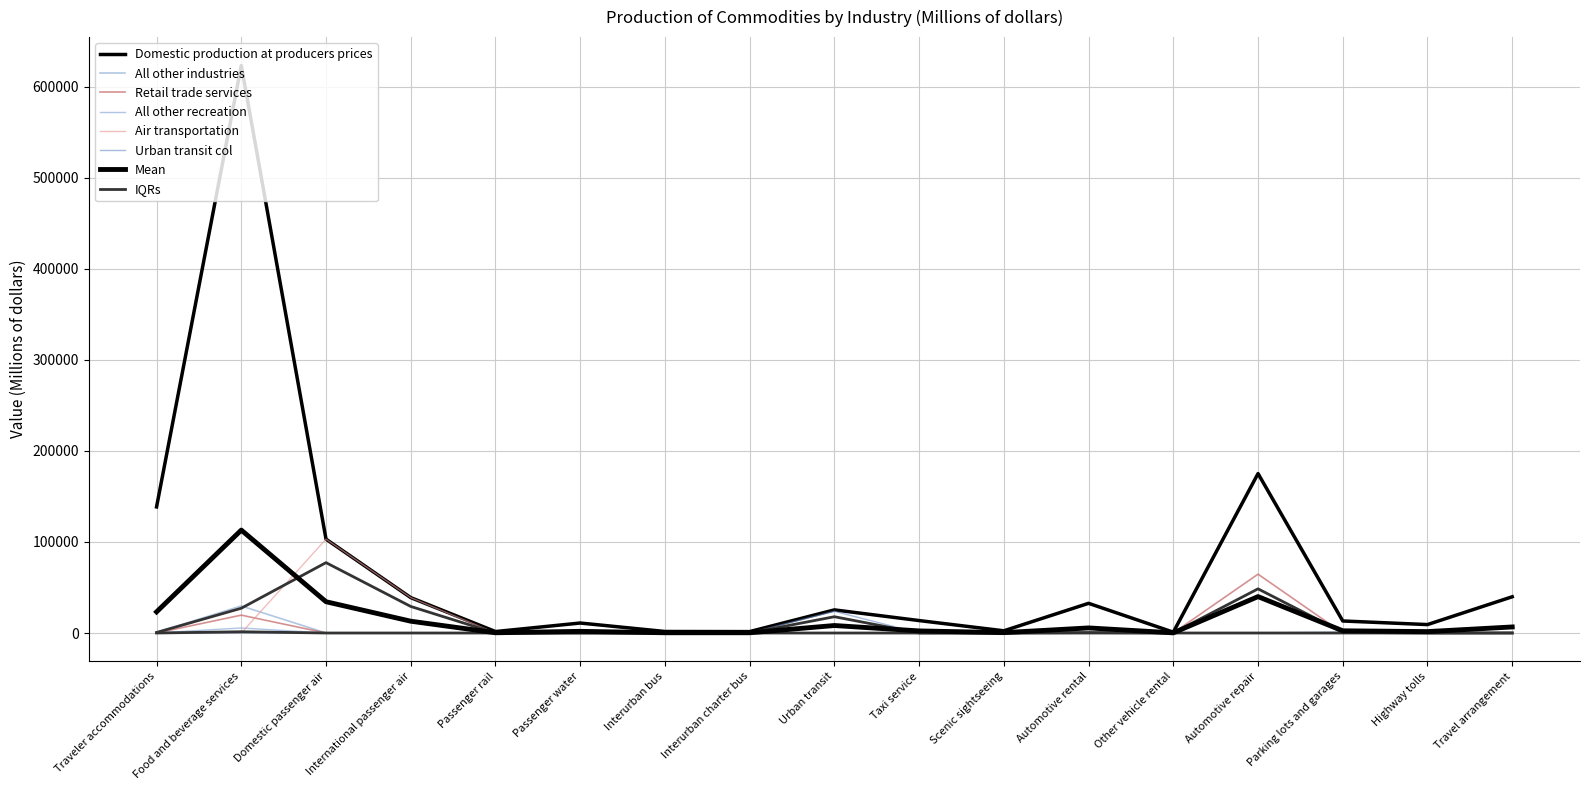

What is the total value across all series at Automotive repair?

239978